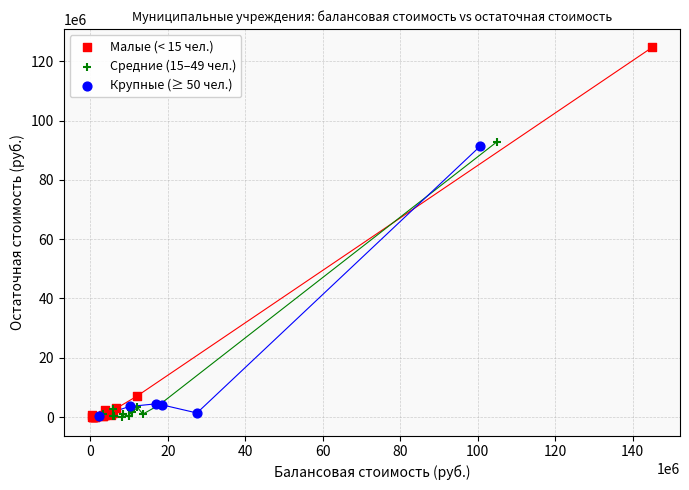

Which series has the widest spread of Y values?

Малые (< 15 чел.)